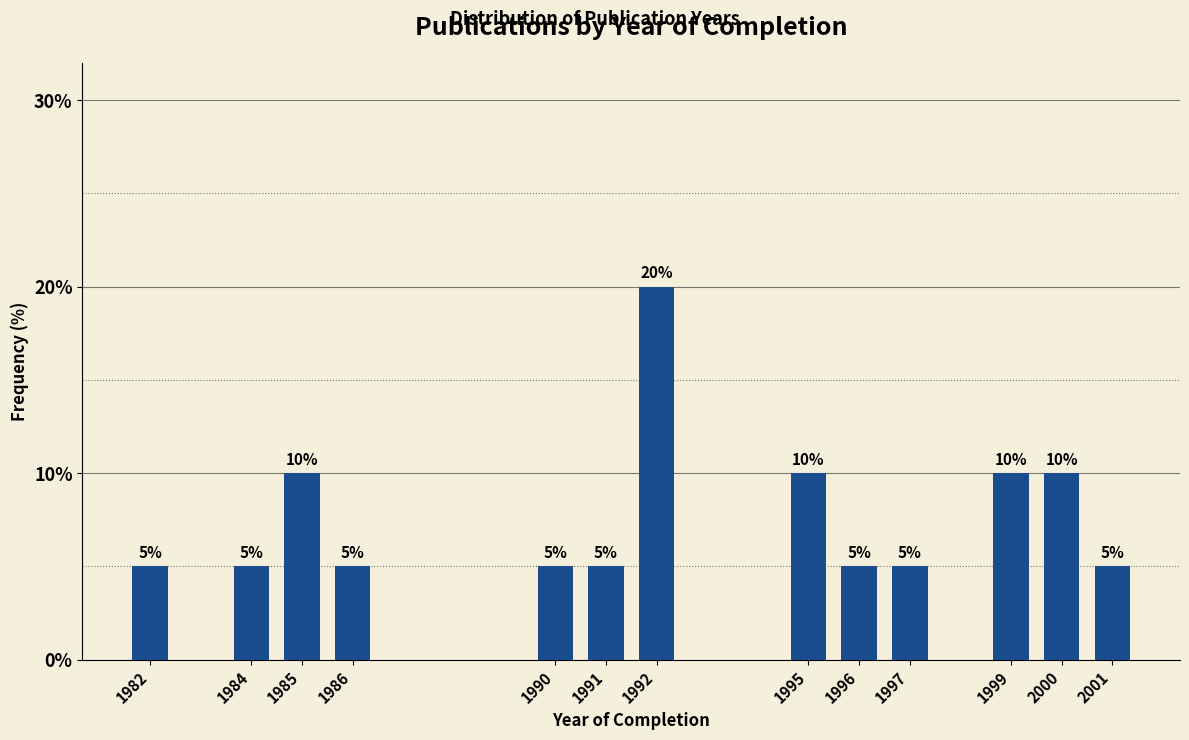

Reading left to right, extract all data points from this chart.

5	5	10	5	5	5	20	10	5	5	10	10	5